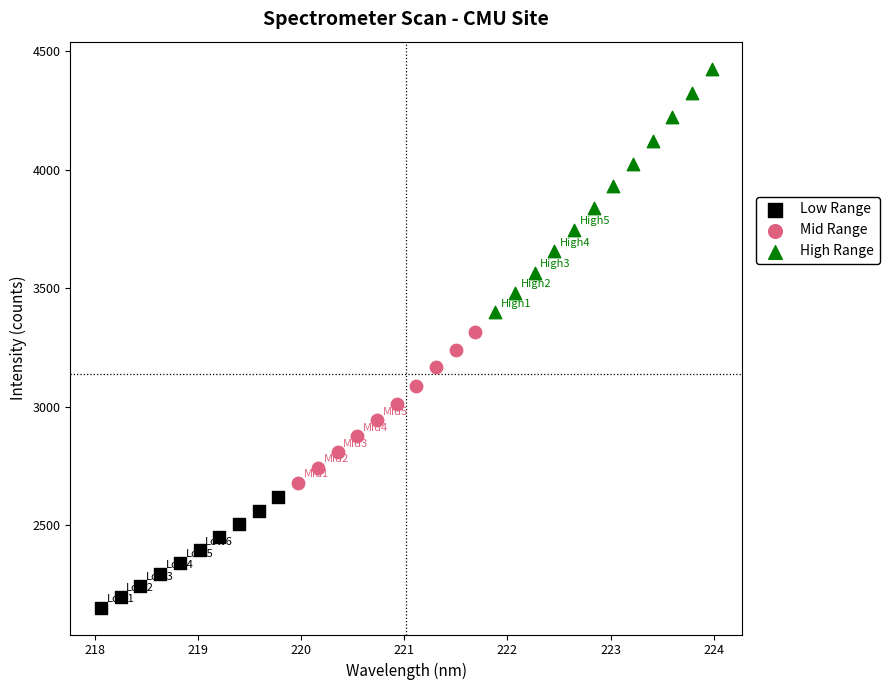

Which series contains the lowest Y value?

Low Range